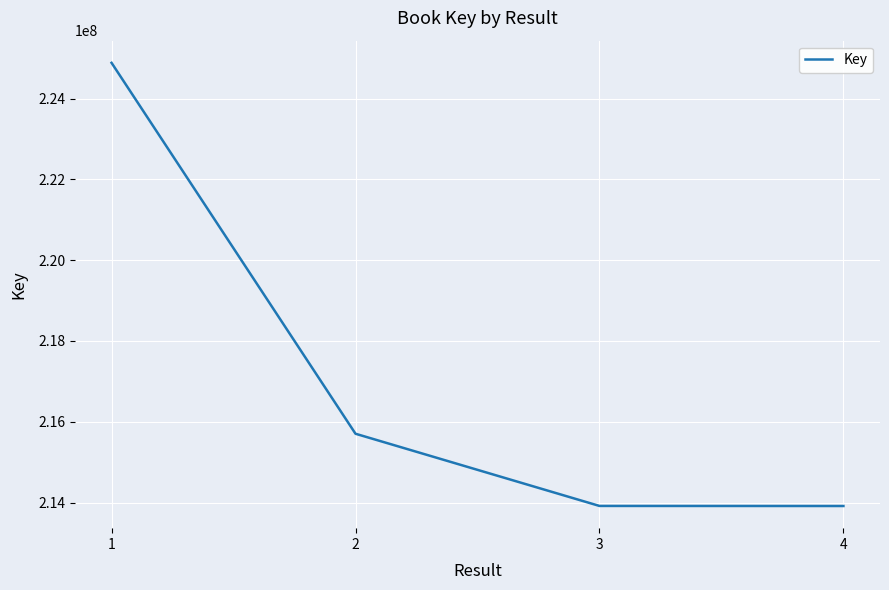

True or false: the data shows 215703874 at 2.

True